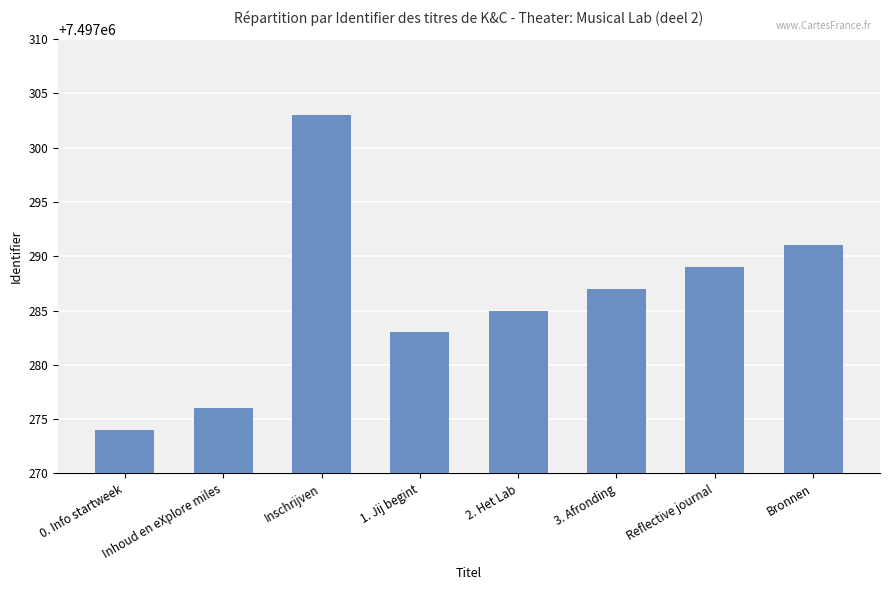

What position from the left is Reflective journal?

7